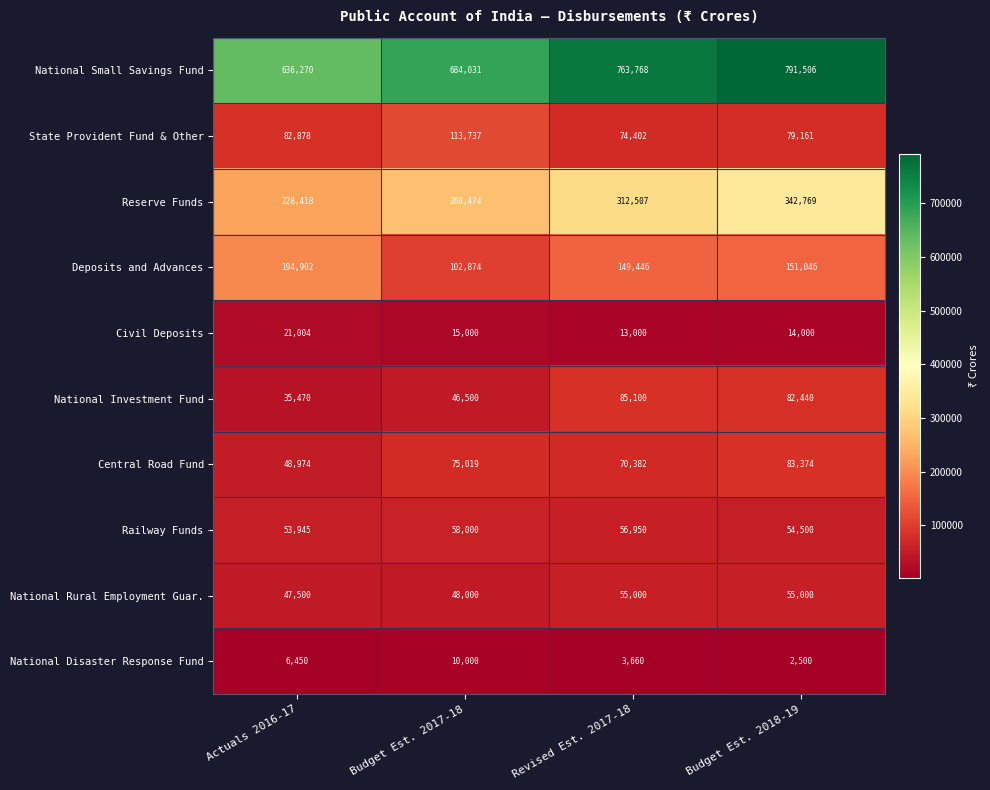

Which category has the highest value in the National Investment Fund series?

Revised Est. 2017-18